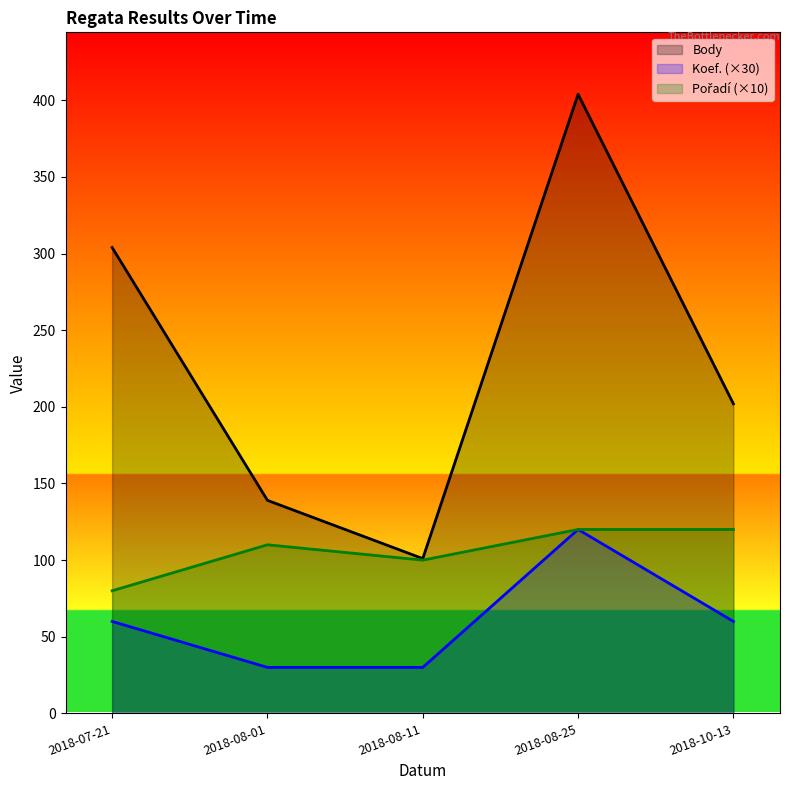

At which category is the sum across all series the highest?

2018-08-25